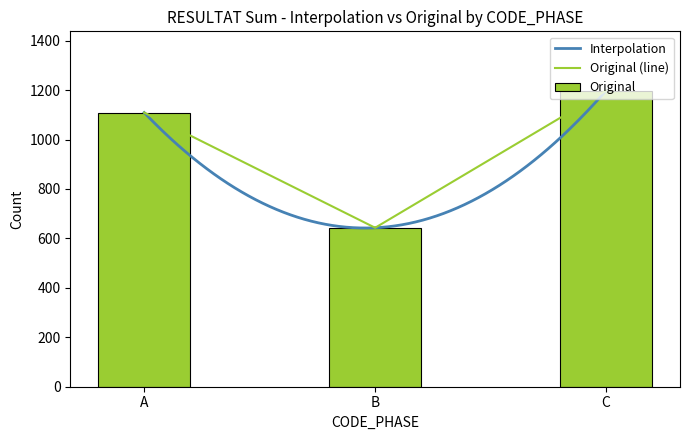

What is the lowest value of the Interpolation series?

642.0